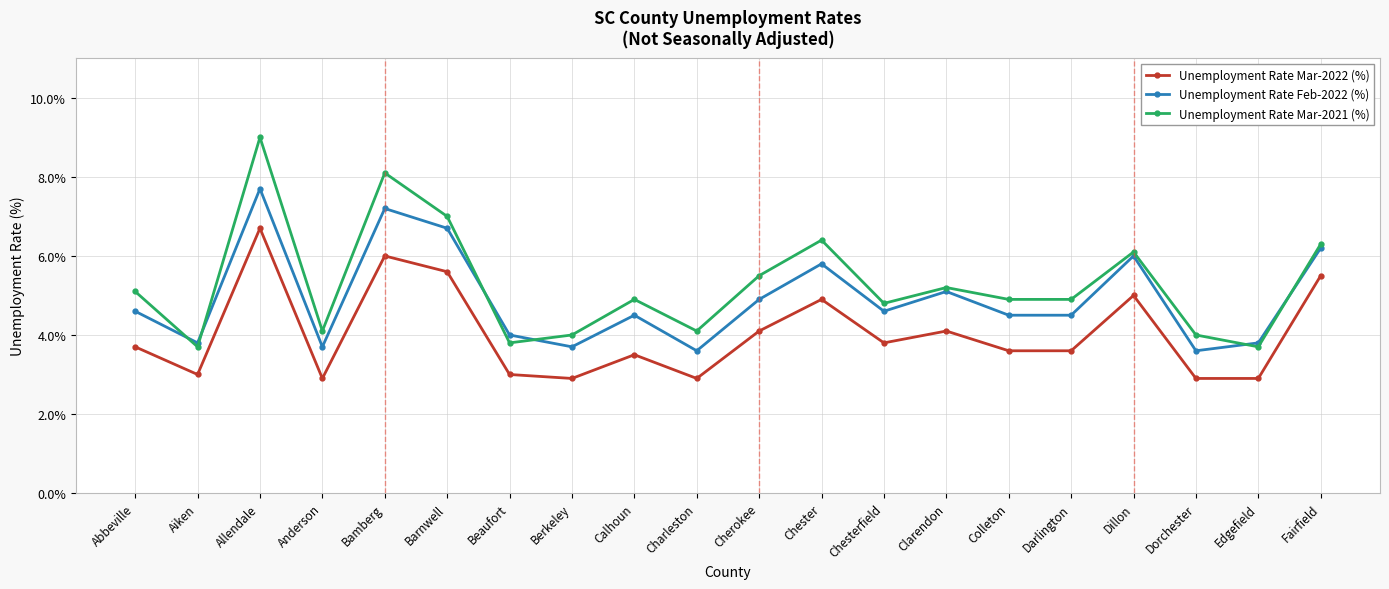

How many distinct data groups are displayed?

3